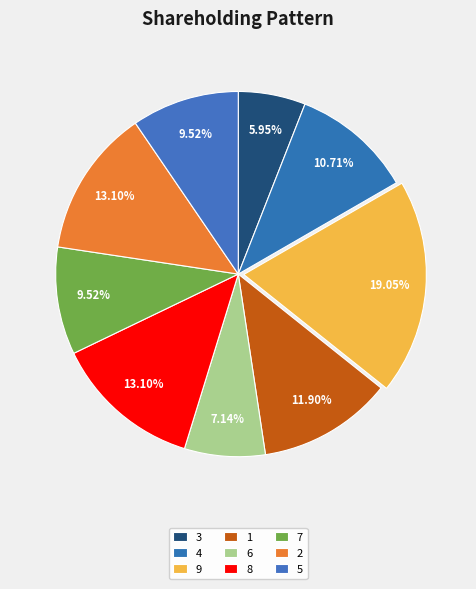

Is it true that 2 is 23% of the pie?

False